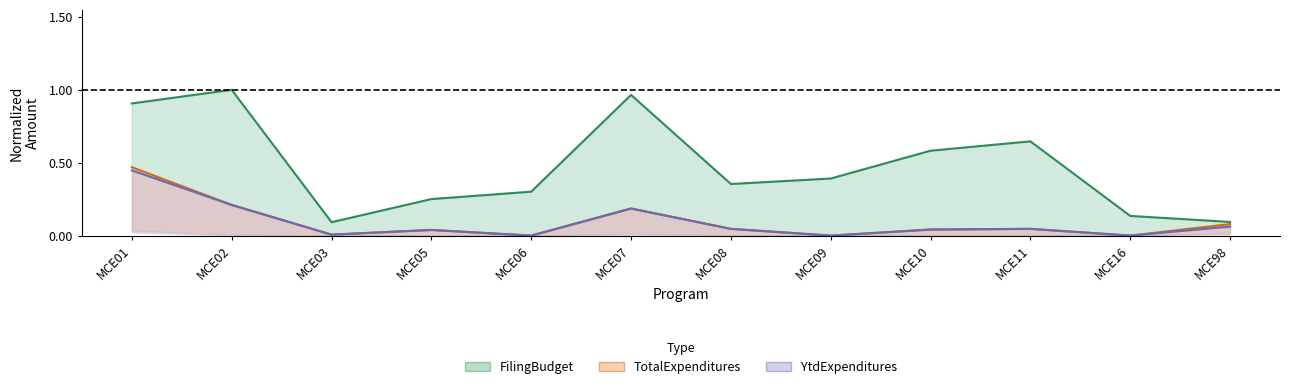

What is the difference between the FilingBudget values at MCE07 and MCE03?

0.9